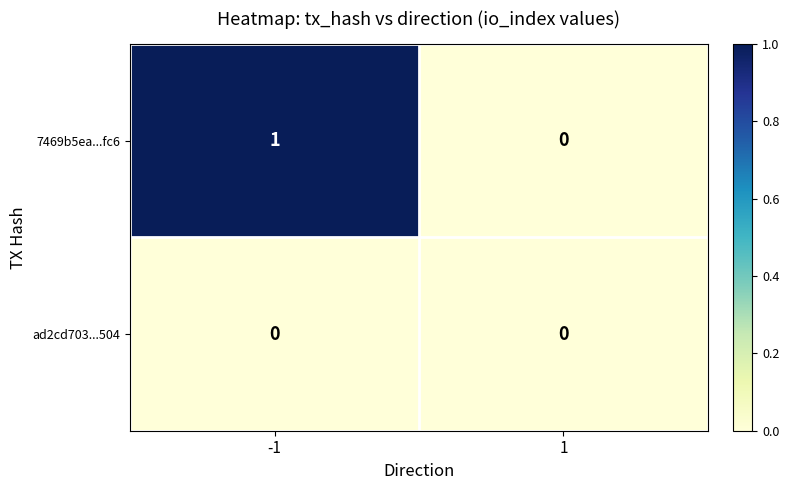

Which series has the largest total across all categories?

7469b5ea...fc6